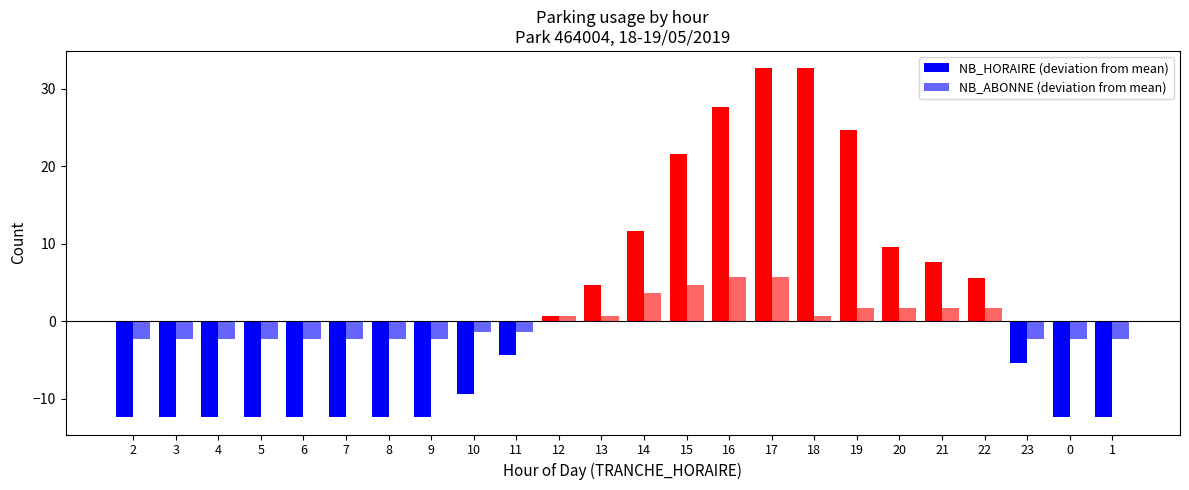

List the series in order of their overall mean, lowest first.

NB_ABONNE (deviation from mean), NB_HORAIRE (deviation from mean)